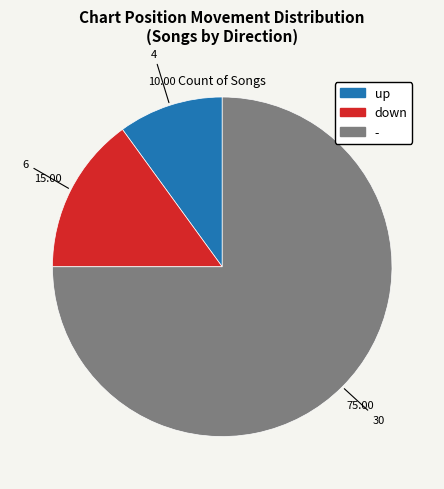

Does any single category account for the majority?

Yes